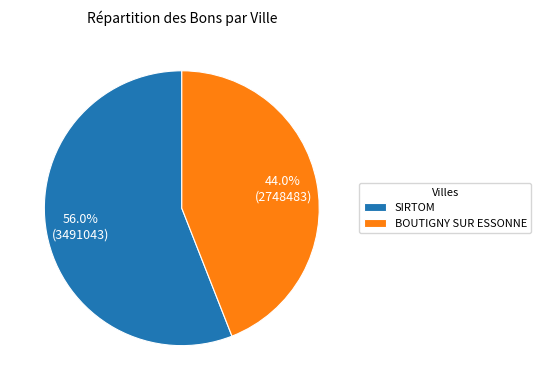

Is SIRTOM the majority of the pie?

Yes